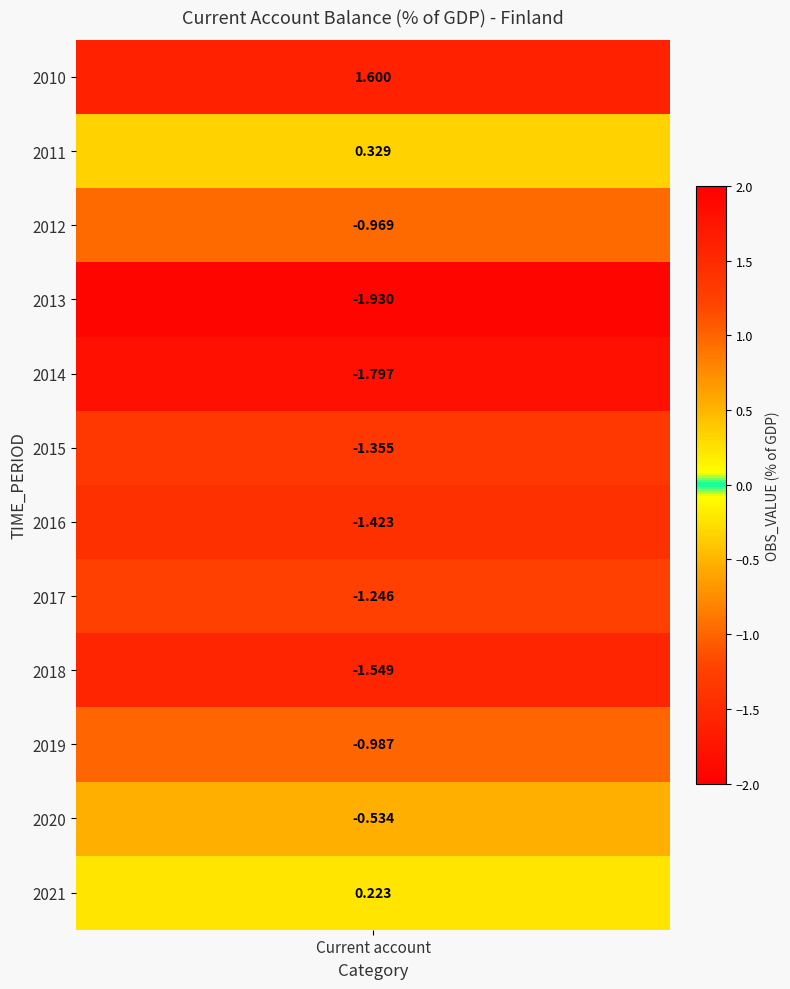

List the labels in order of value, smallest first.

2013, 2014, 2018, 2016, 2015, 2017, 2019, 2012, 2020, 2021, 2011, 2010